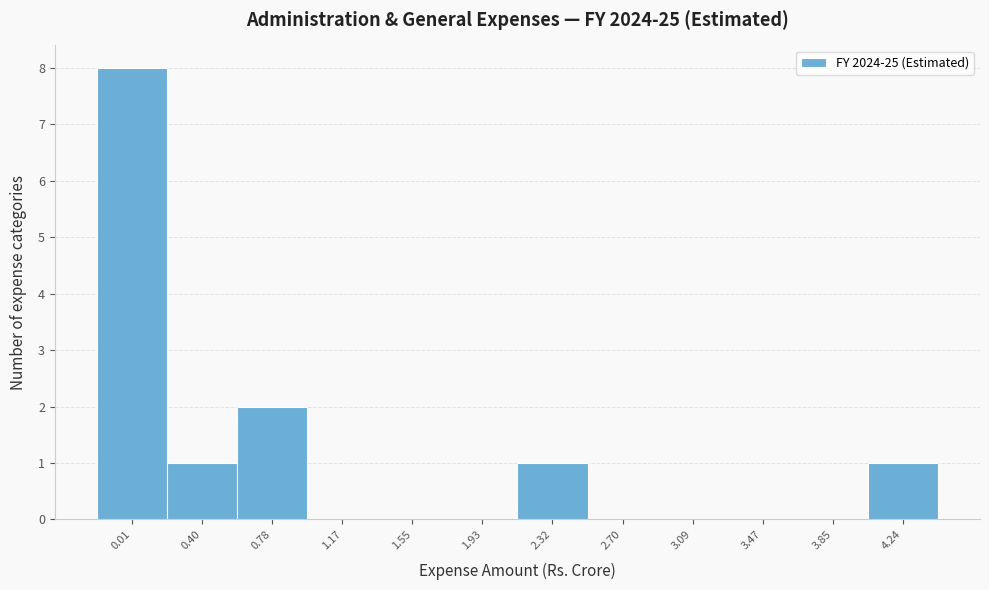

Reading left to right, list all the values displayed in this chart.

0.01=8	0.40=1	0.78=2	1.17=0	1.55=0	1.93=0	2.32=1	2.70=0	3.09=0	3.47=0	3.85=0	4.24=1